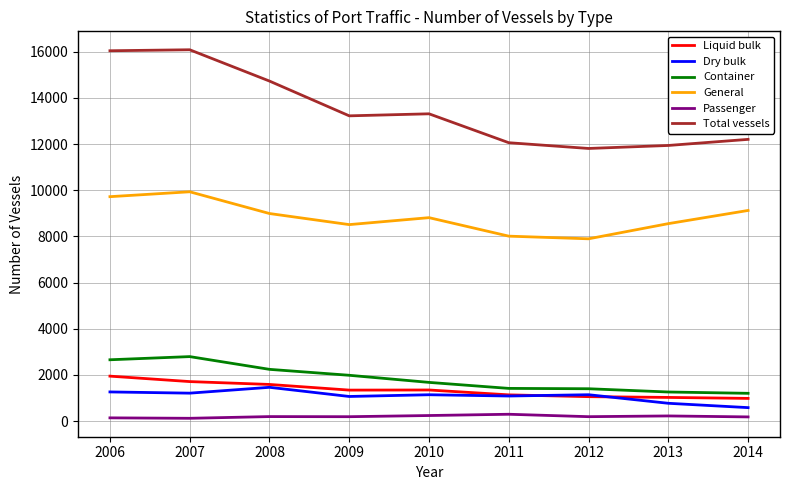

True or false: Dry bulk has a value of 1465 at 2008.

True